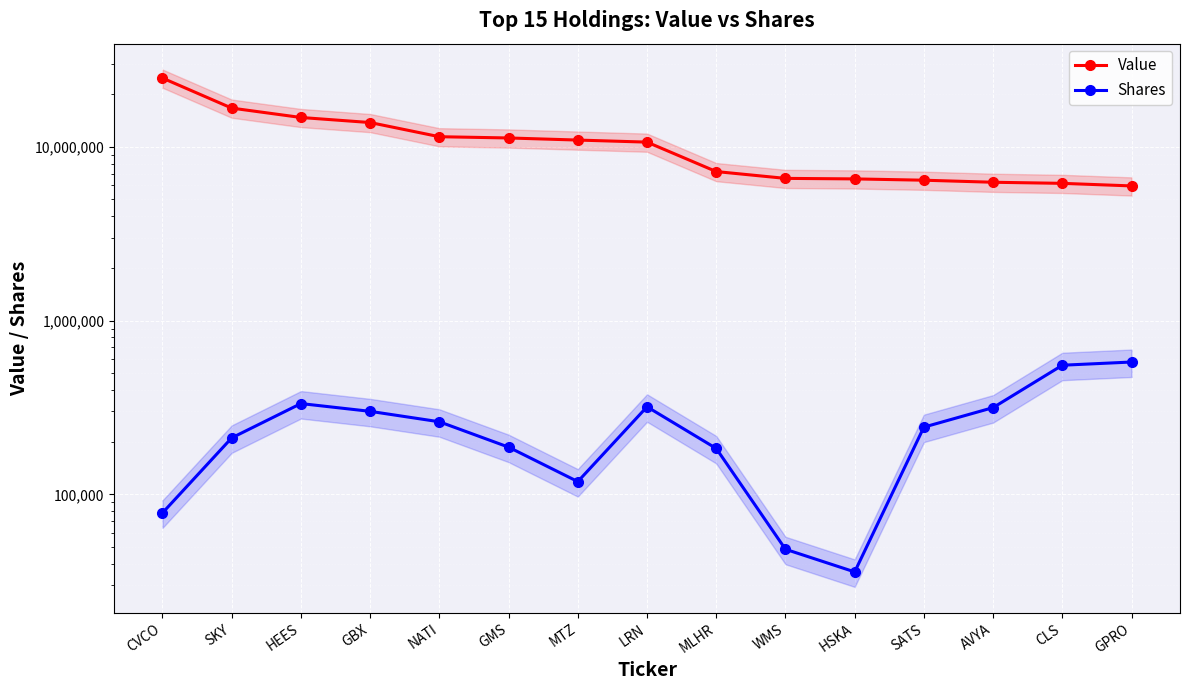

Which category has the highest value in the Shares series?

GPRO